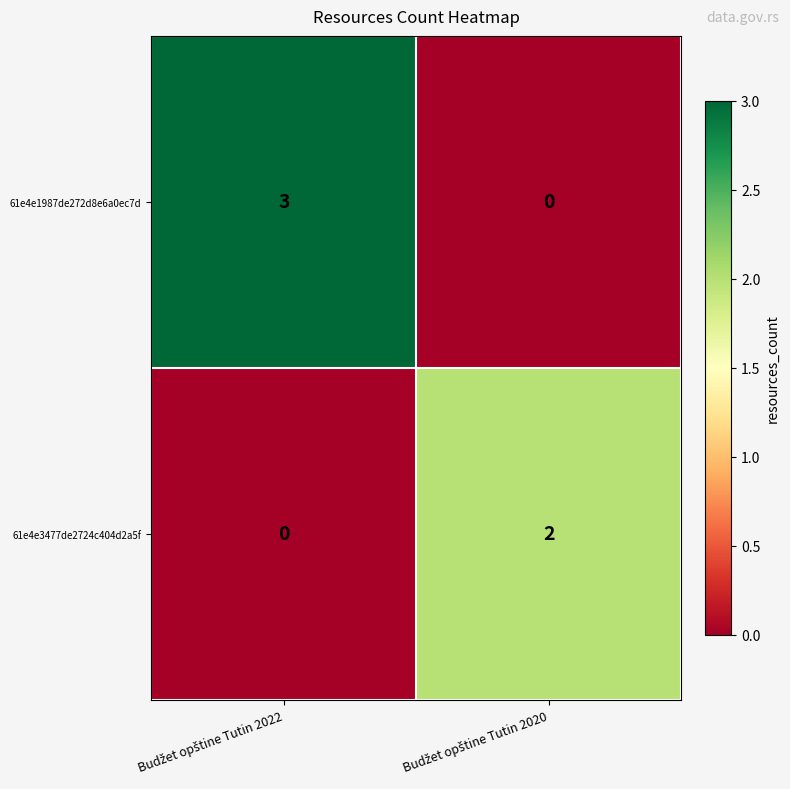

What is the maximum value for 61e4e1987de272d8e6a0ec7d?

3